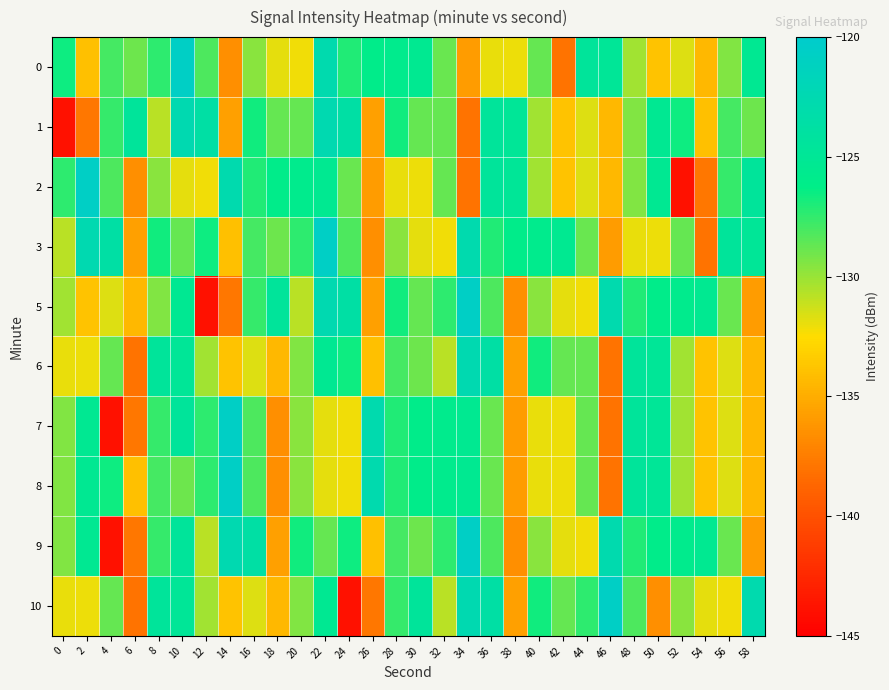

What is the maximum value shown in the chart?

-120.6